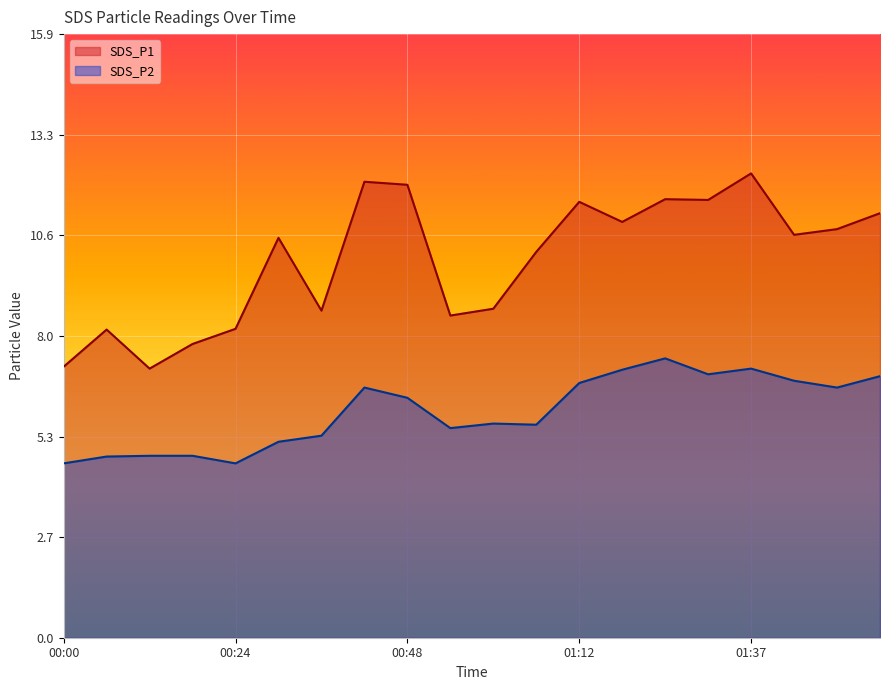

Which series changed the most between 00:54 and 01:06?

SDS_P1